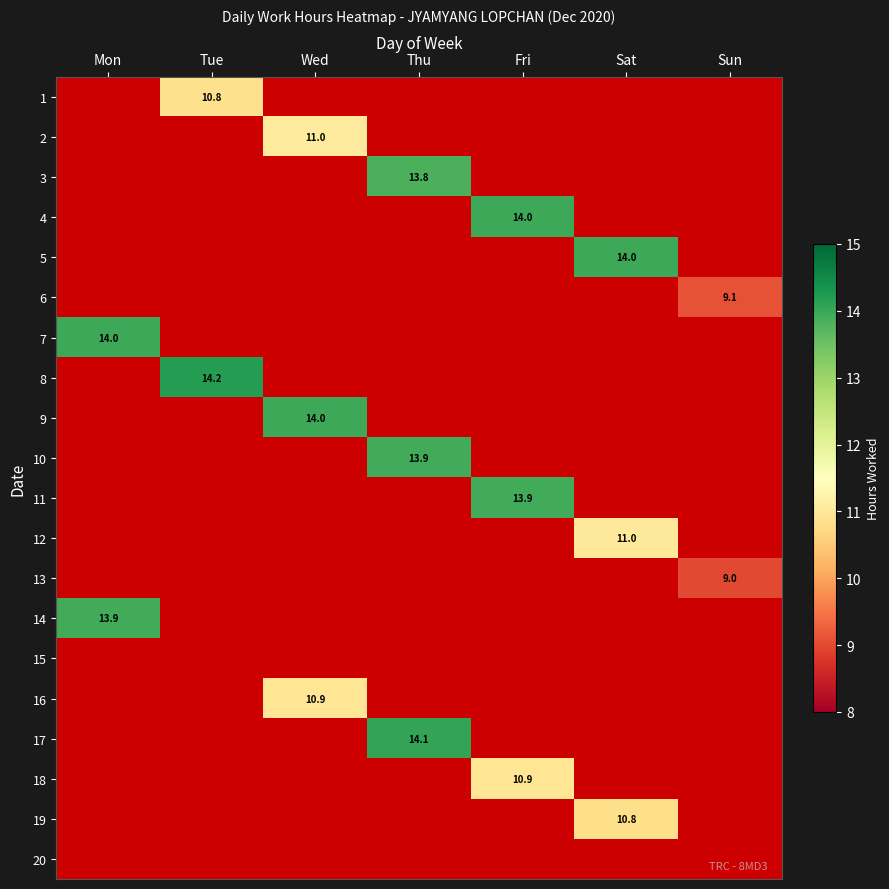

At how many categories does at least one series exceed 0?

7